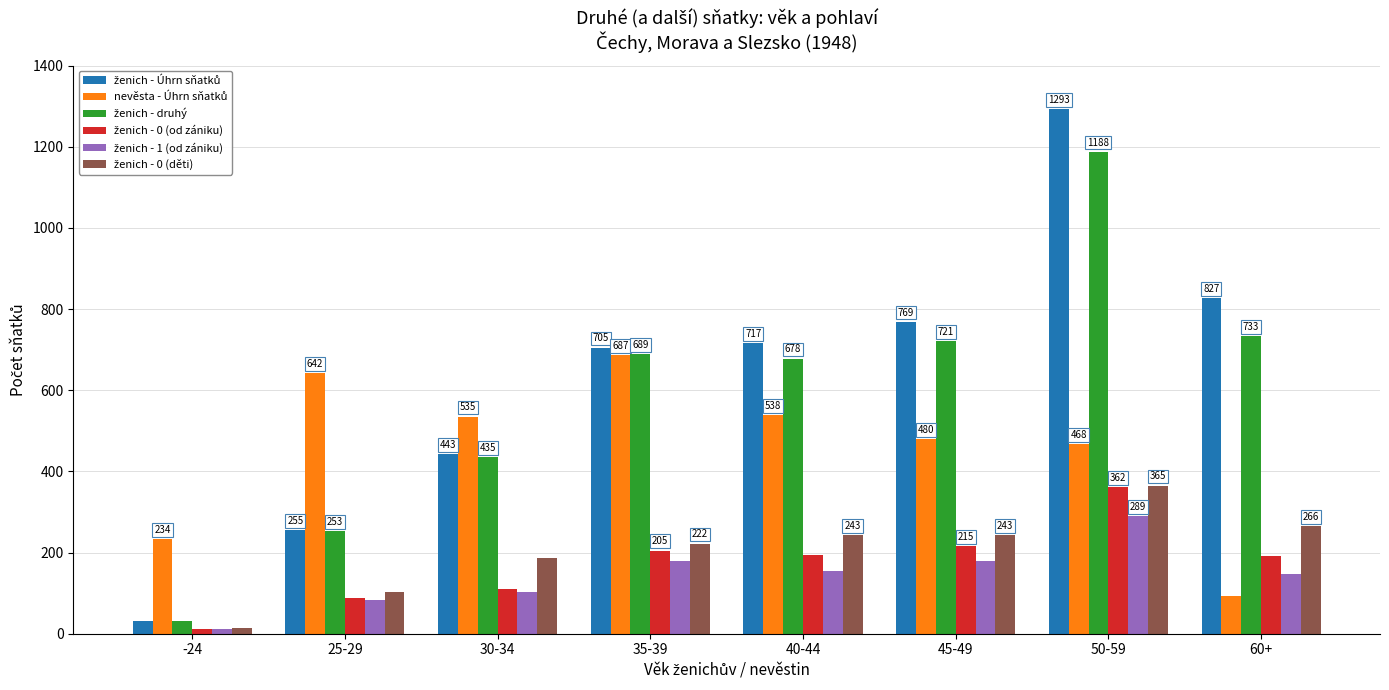

Which category has the lowest value across all series?

-24